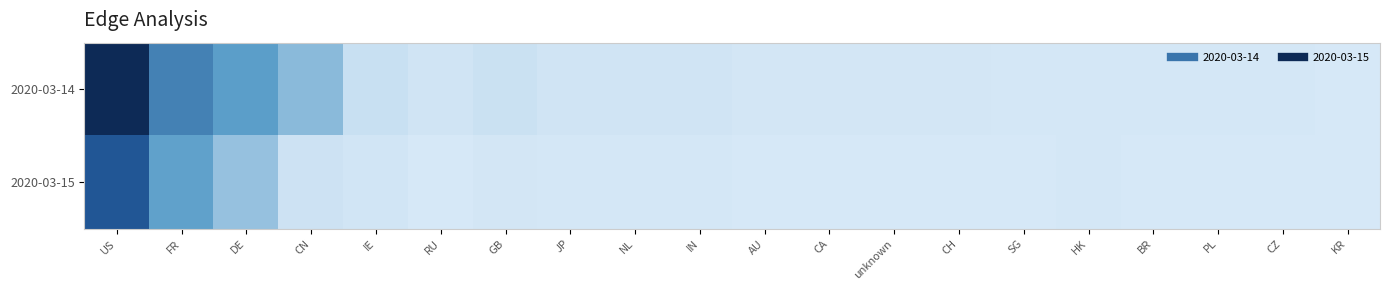

Which category has the lowest value across all series?

PL